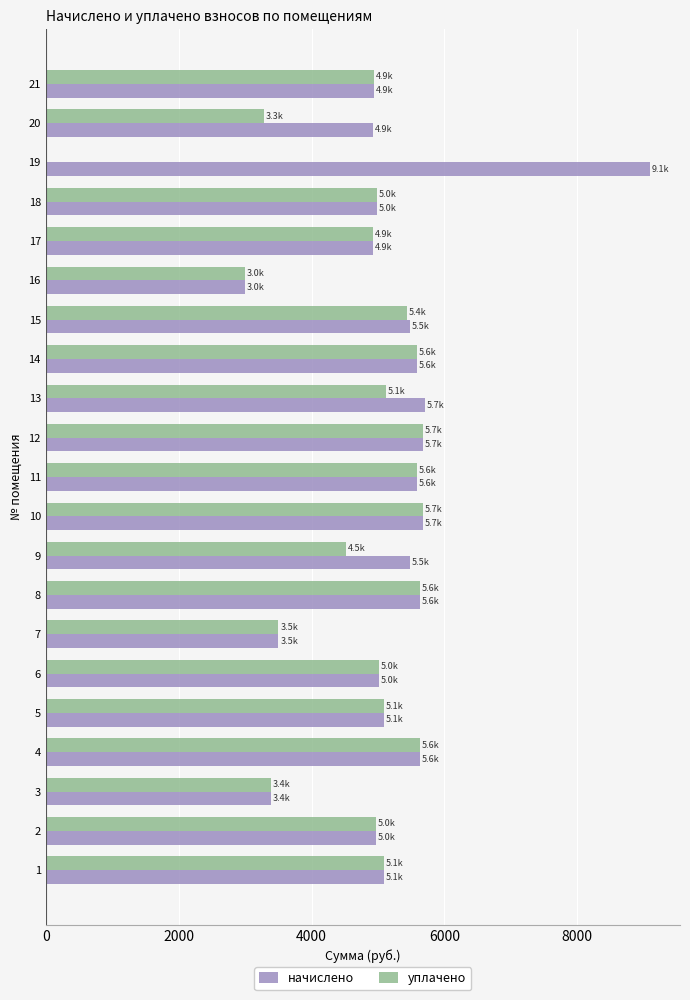

Between 5 and 20, which series saw the biggest shift?

уплачено